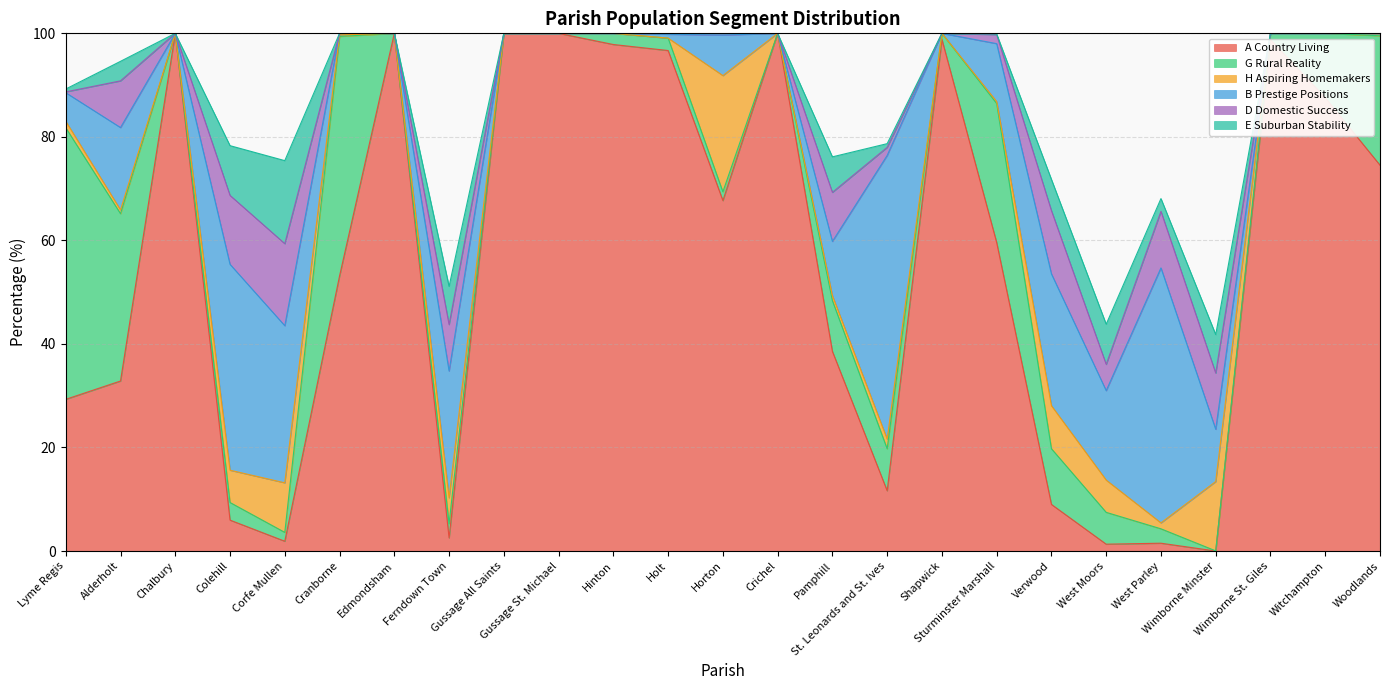

What is the label of the 1st point from the right?

Woodlands